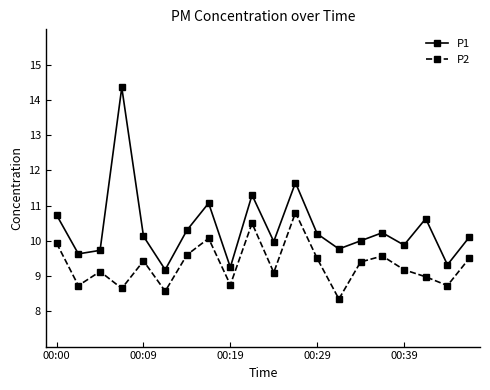

In P1, how many points are higher than both neighbors (excluding endpoints)?

6